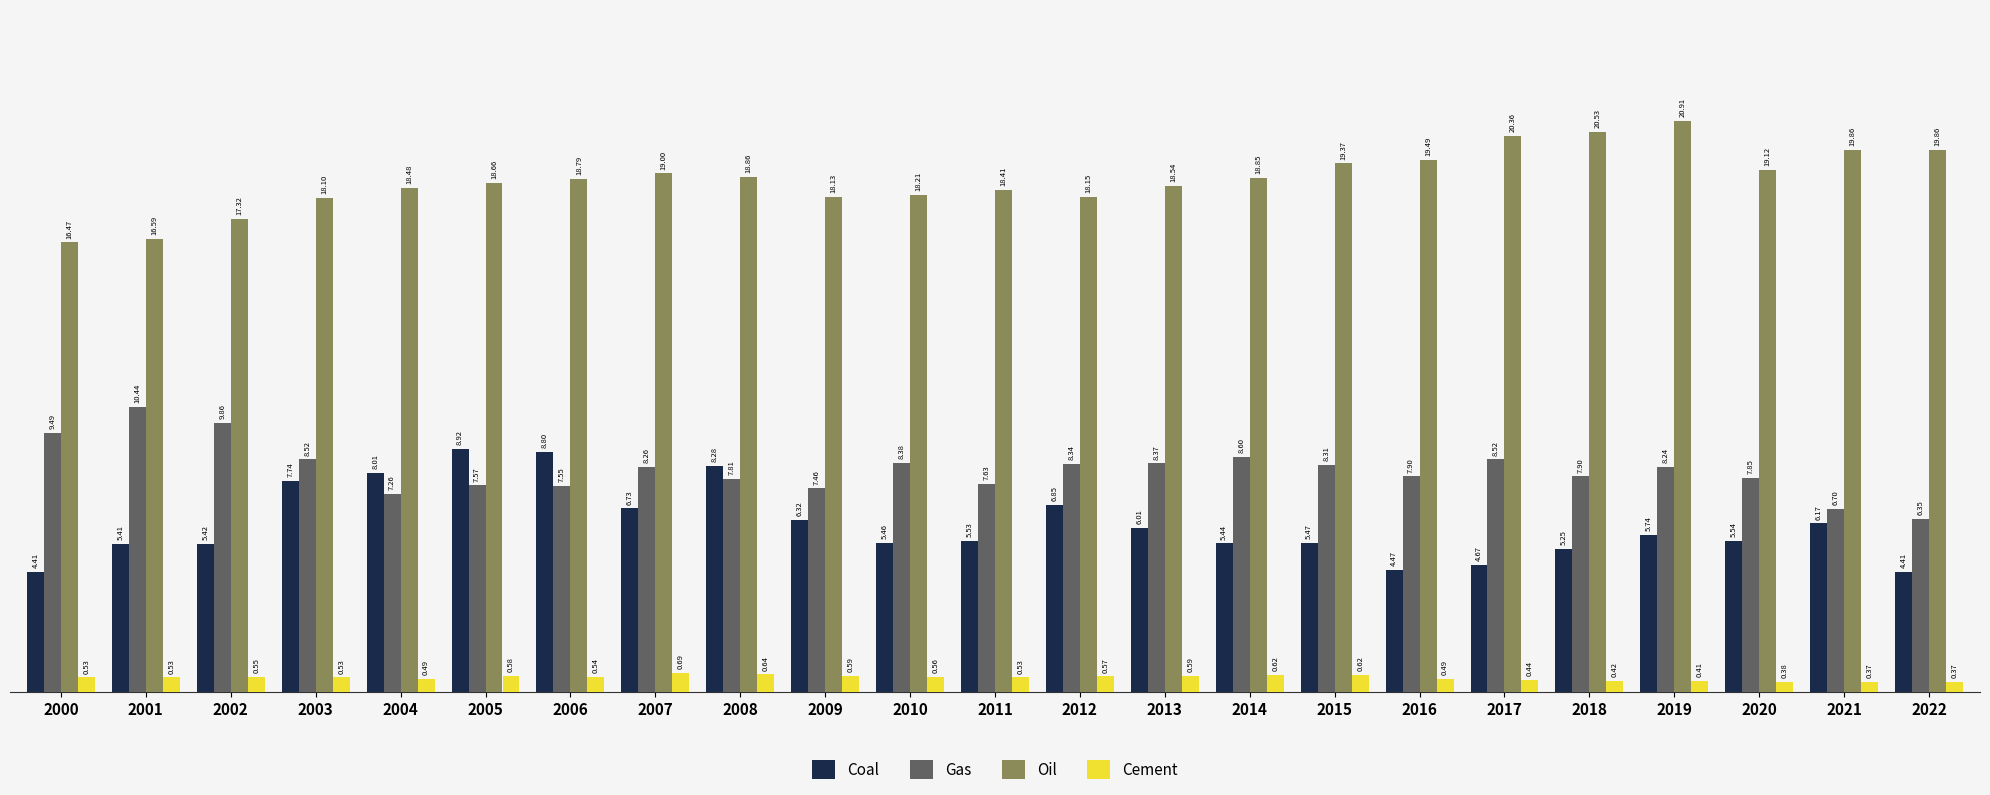

Is the value of Coal at 2010 greater than the value of Oil at 2005?

No